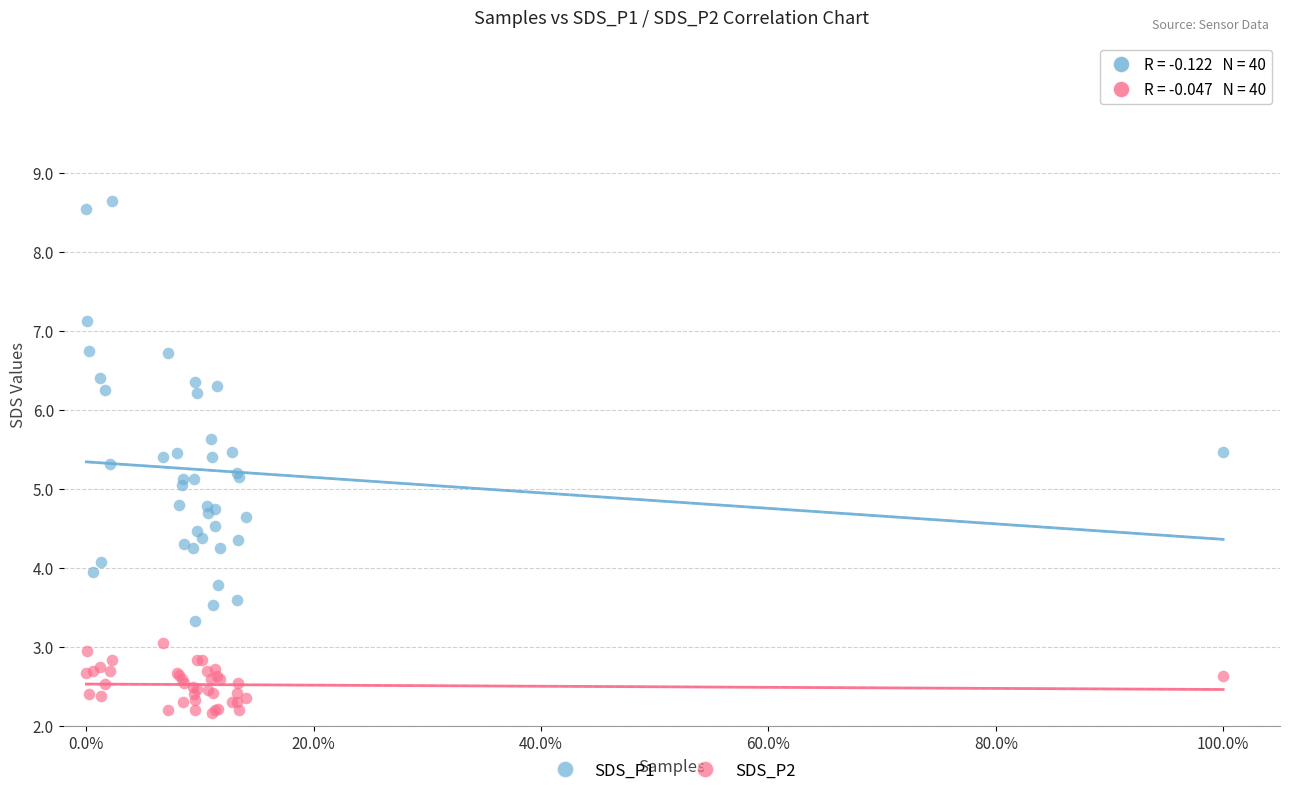

What is the X range (max minus min) for the scatter plot?

1.0